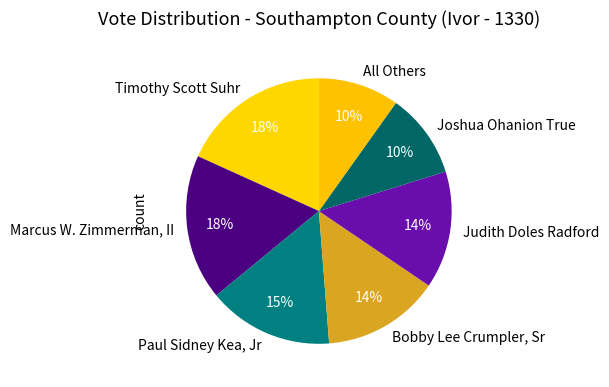

Is it true that Marcus W. Zimmerman, II is 18% of the pie?

True